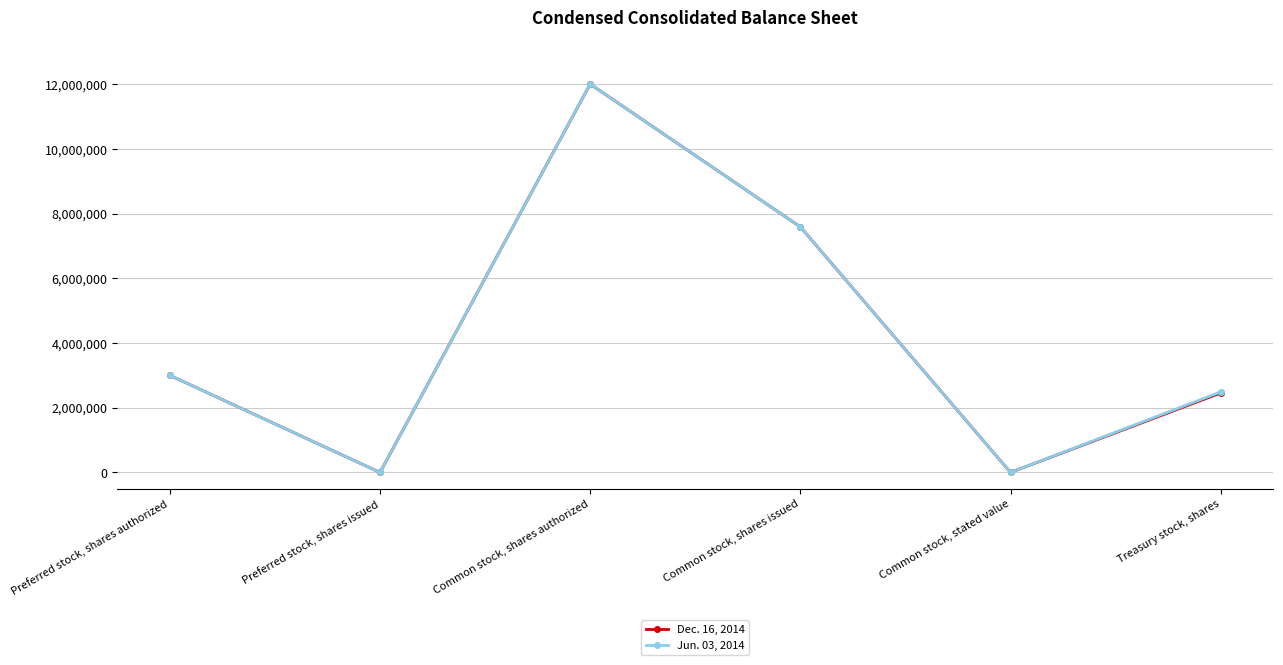

In Jun. 03, 2014, how many points are lower than both neighbors (excluding endpoints)?

2